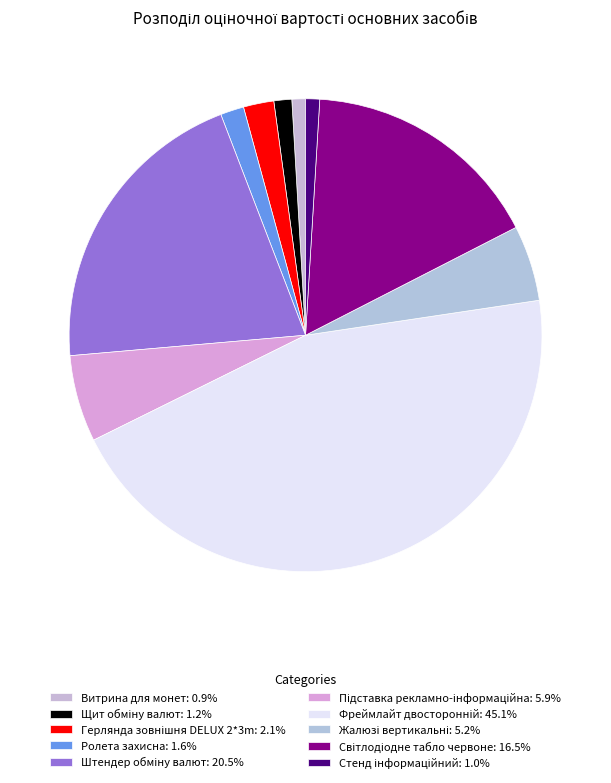

To the nearest percent, what is the difference between the largest and smallest slice percentages?

44%